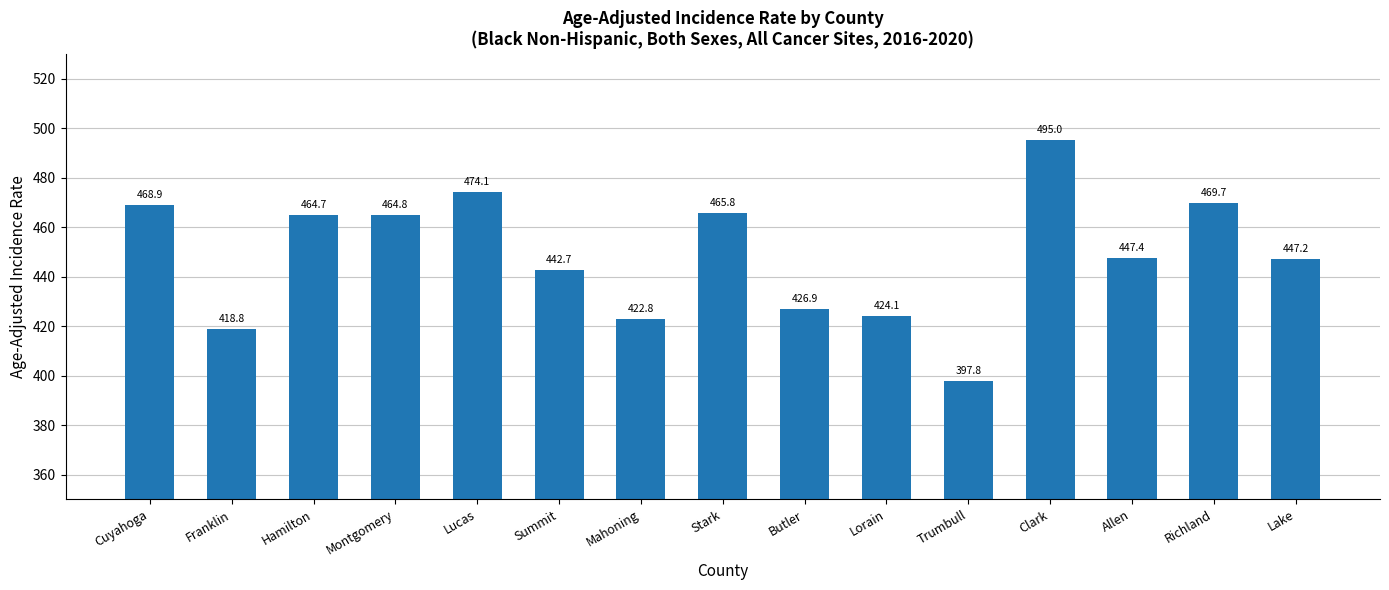

What is the minimum value shown in the chart?

397.8